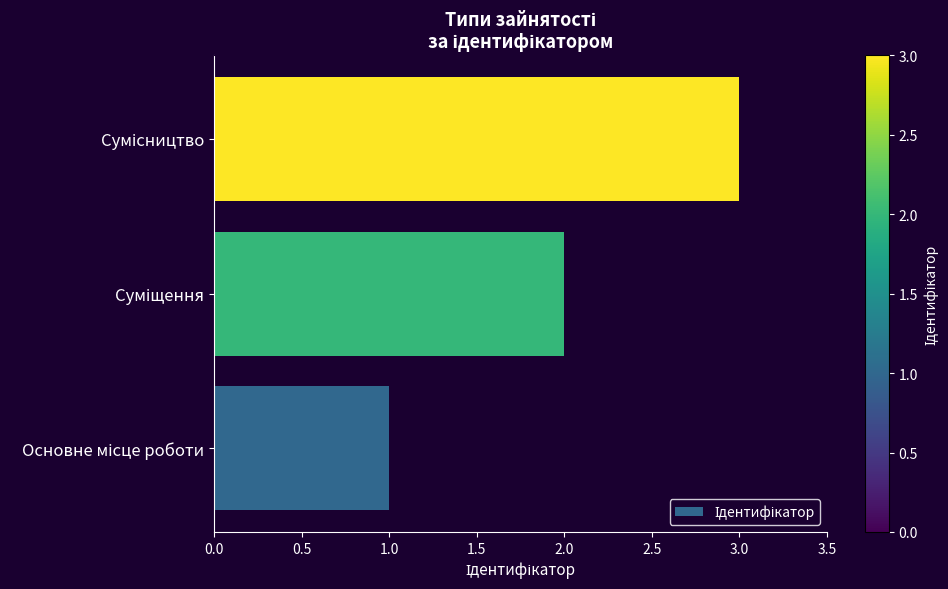

How many values are between 1 and 3?

3